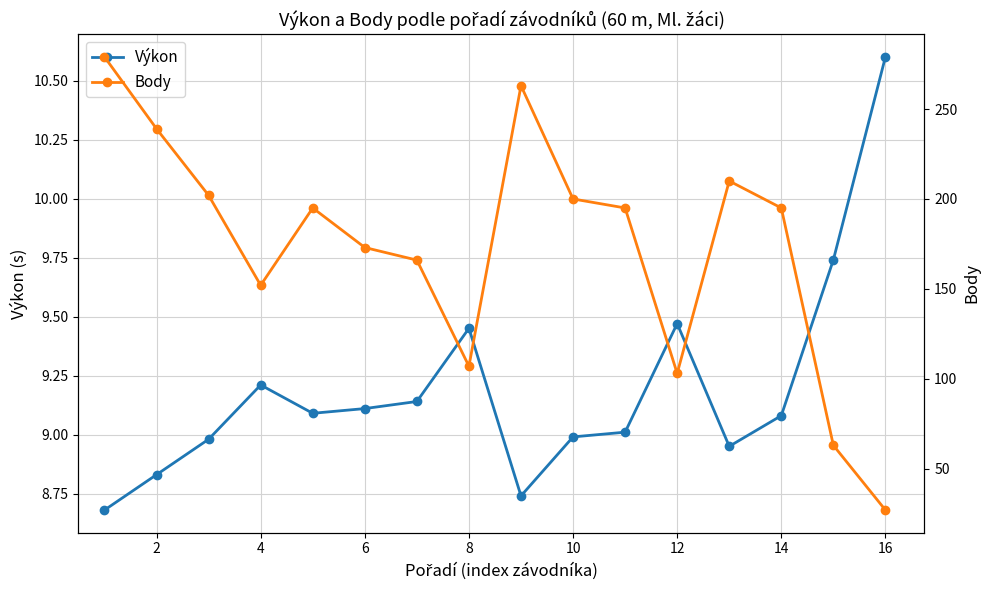

The Body series shows 239.0 at 2. True or false?

True